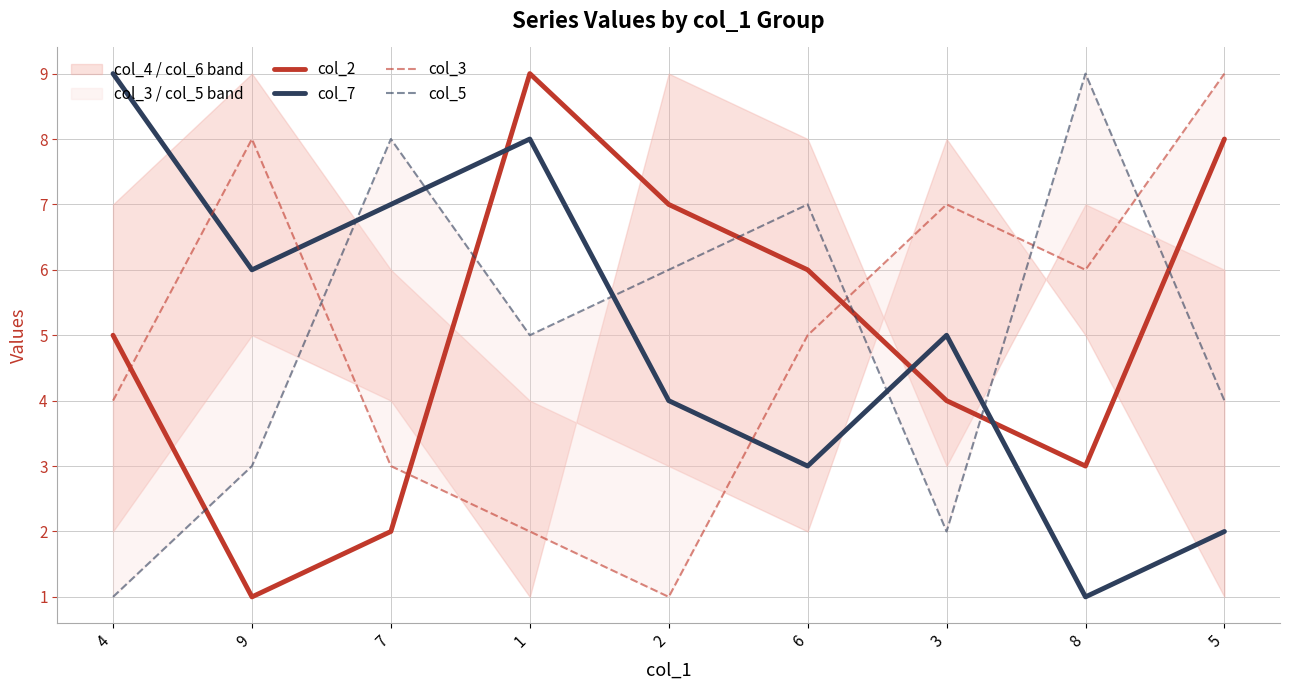

Reading right to left, what are all the values shown in this chart?

col_2: 5=8	8=3	3=4	6=6	2=7	1=9	7=2	9=1	4=5
col_7: 5=2	8=1	3=5	6=3	2=4	1=8	7=7	9=6	4=9
col_3: 5=9	8=6	3=7	6=5	2=1	1=2	7=3	9=8	4=4
col_5: 5=4	8=9	3=2	6=7	2=6	1=5	7=8	9=3	4=1